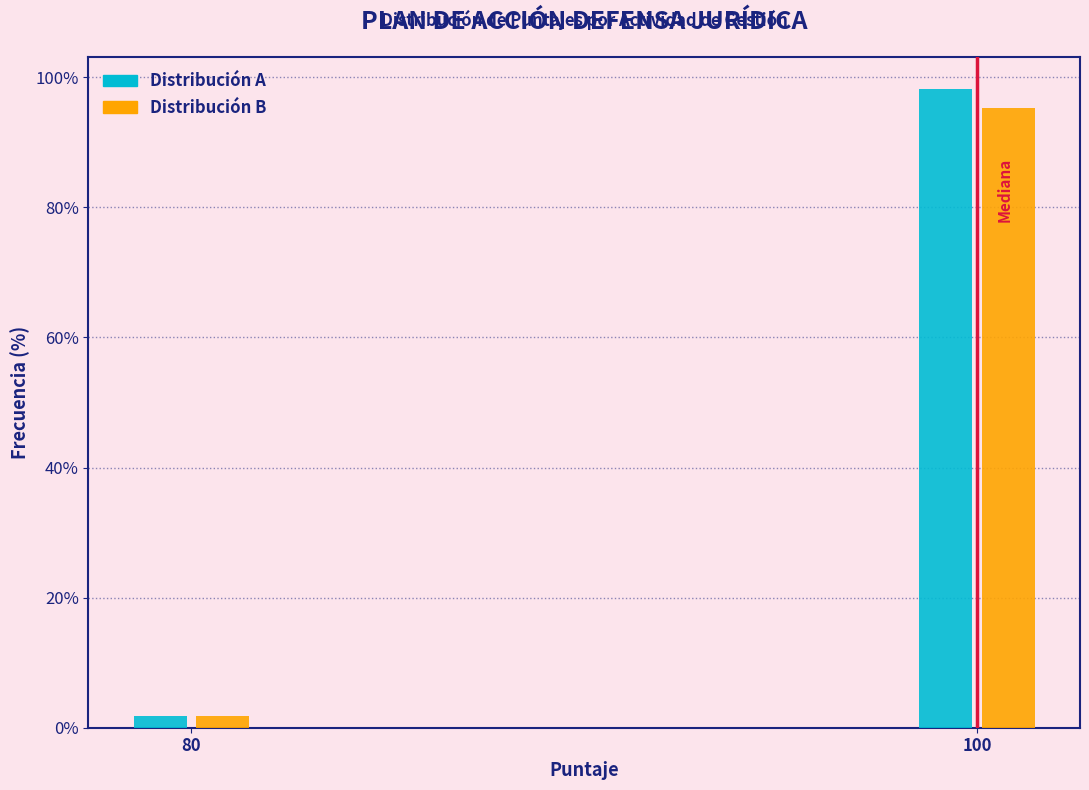

Reading left to right, extract all data points from this chart.

Distribución A: 1.8	98.2
Distribución B: 1.8	95.2